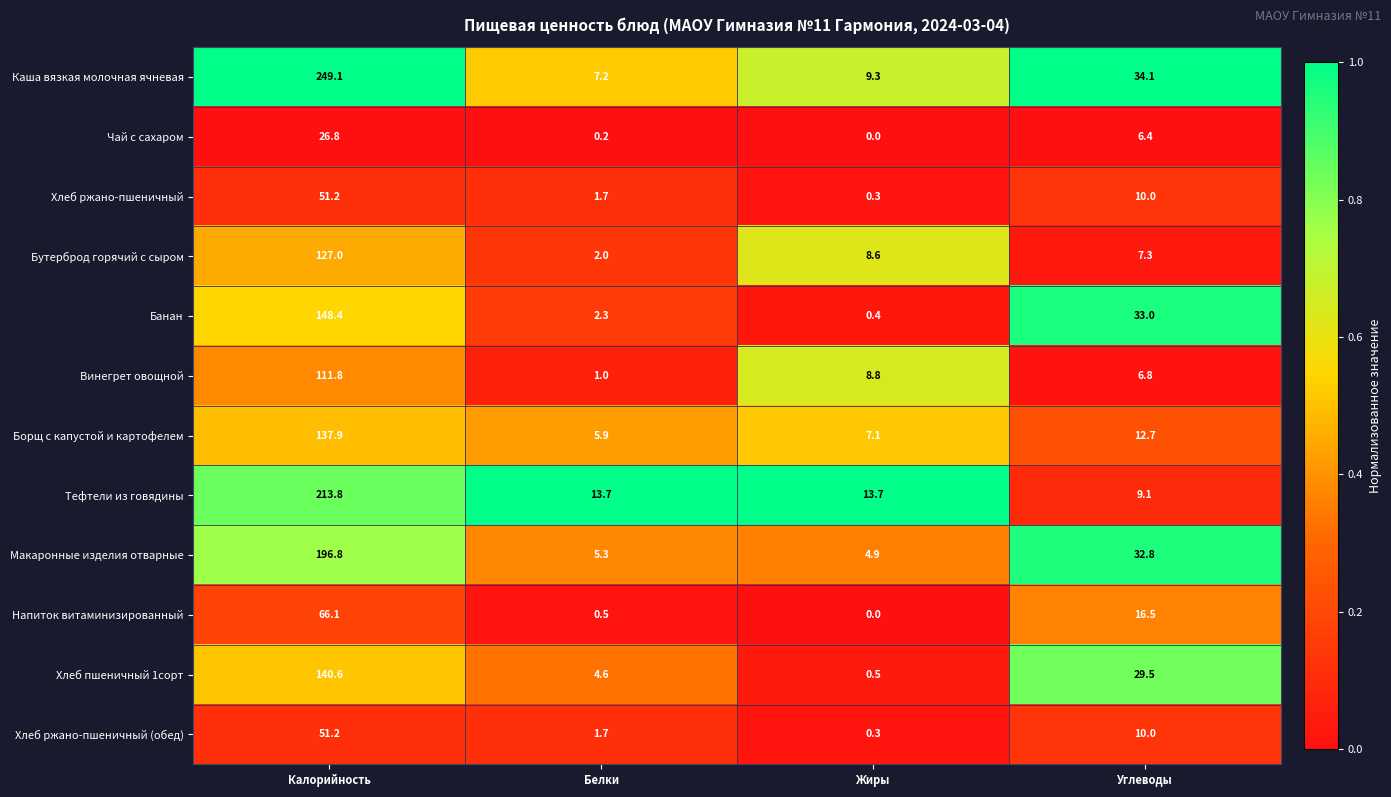

What is the maximum value for Бутерброд горячий с сыром?

127.0